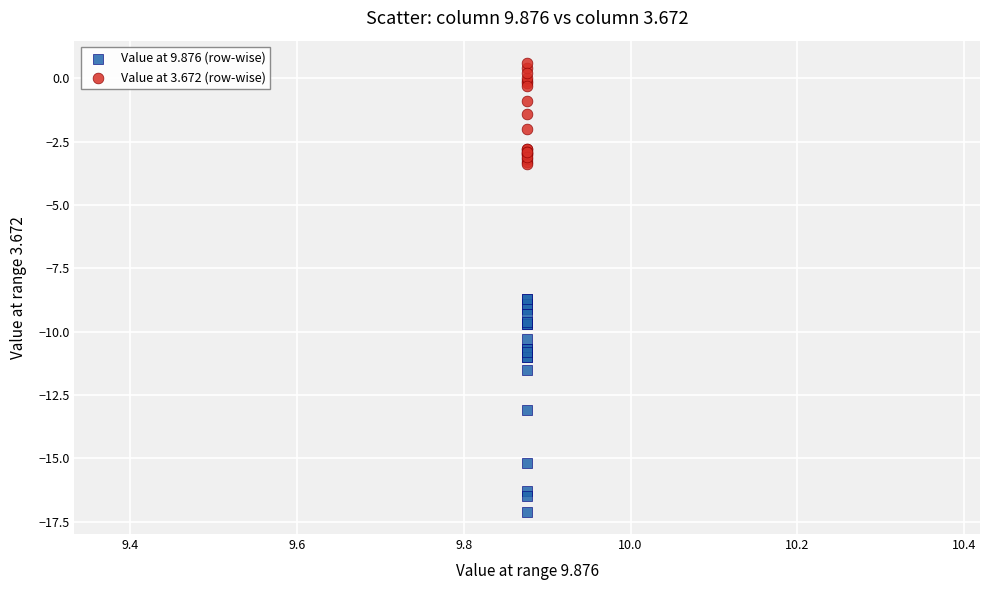

Which series contains the highest Y value?

Value at 3.672 (row-wise)